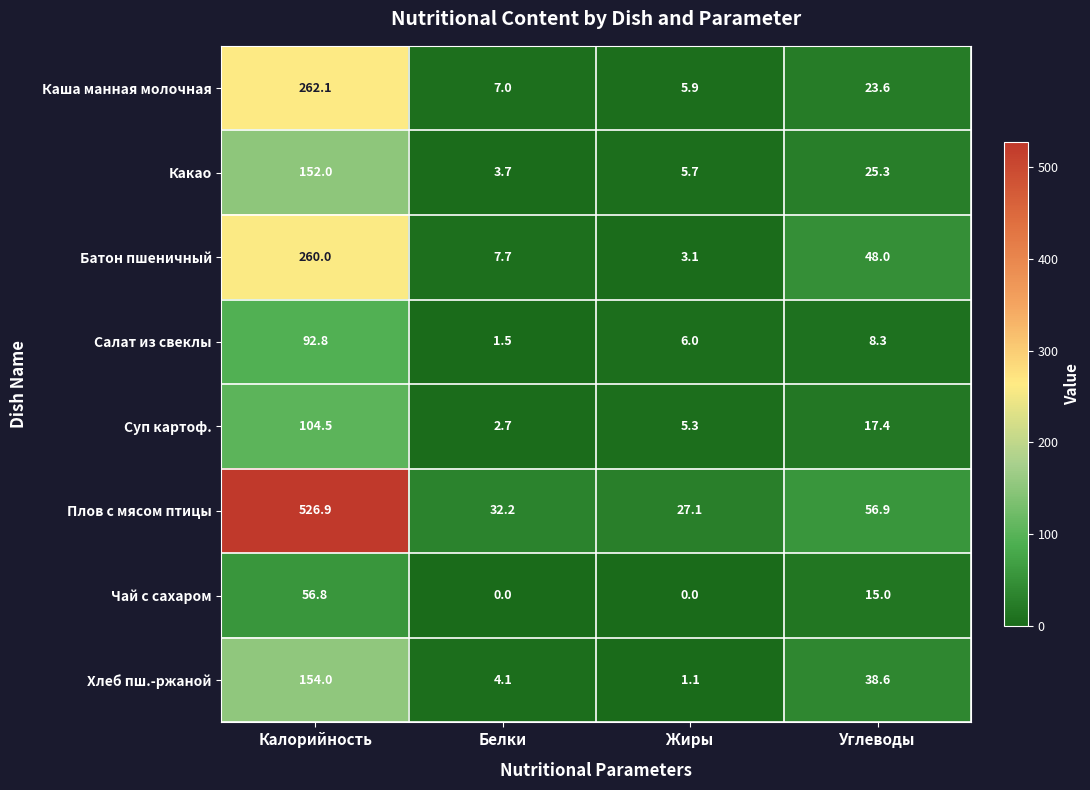

At which category is the sum across all series the highest?

Калорийность